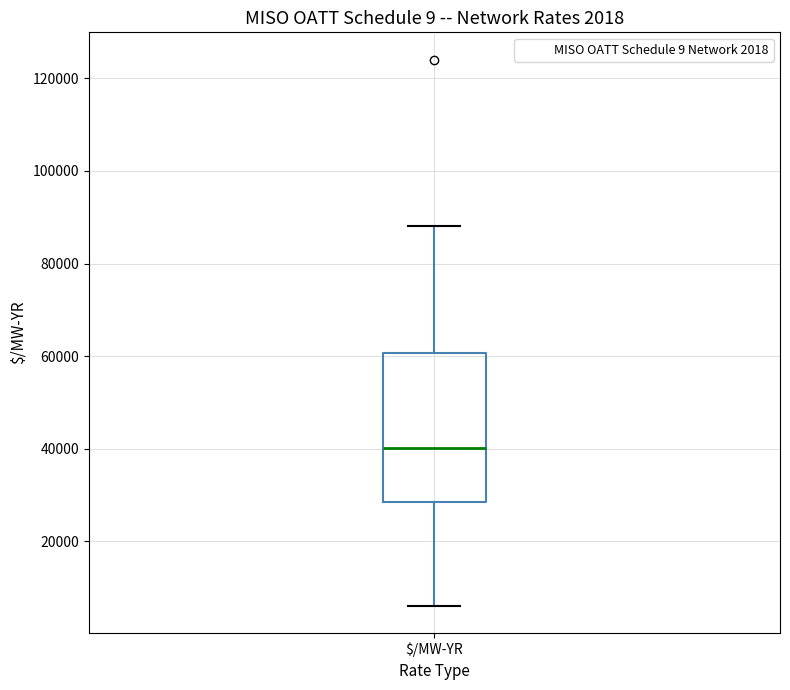

Where does the upper whisker of the box for $/MW-YR end on the y-axis? The values are not printed on the chart, so give them approximately, as read against the axis.

88000